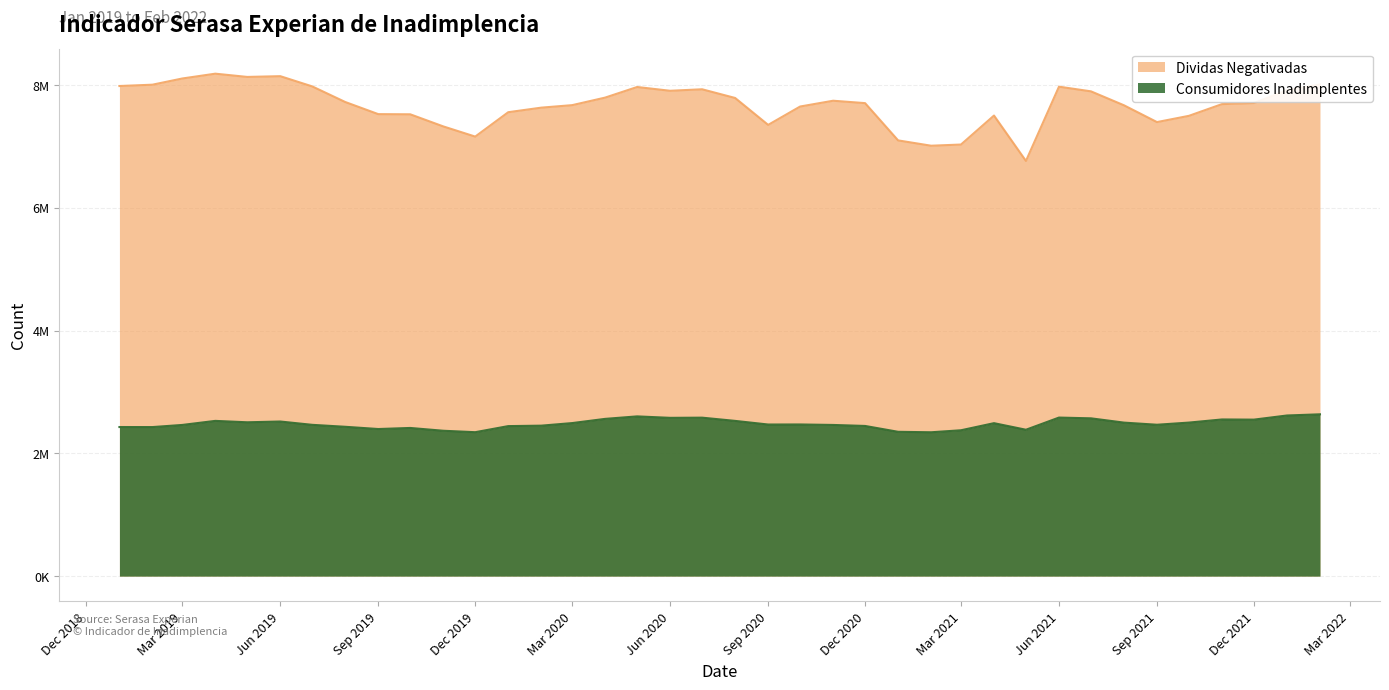

The Dividas Negativadas series shows 11225368 at 2019-11-01. True or false?

False